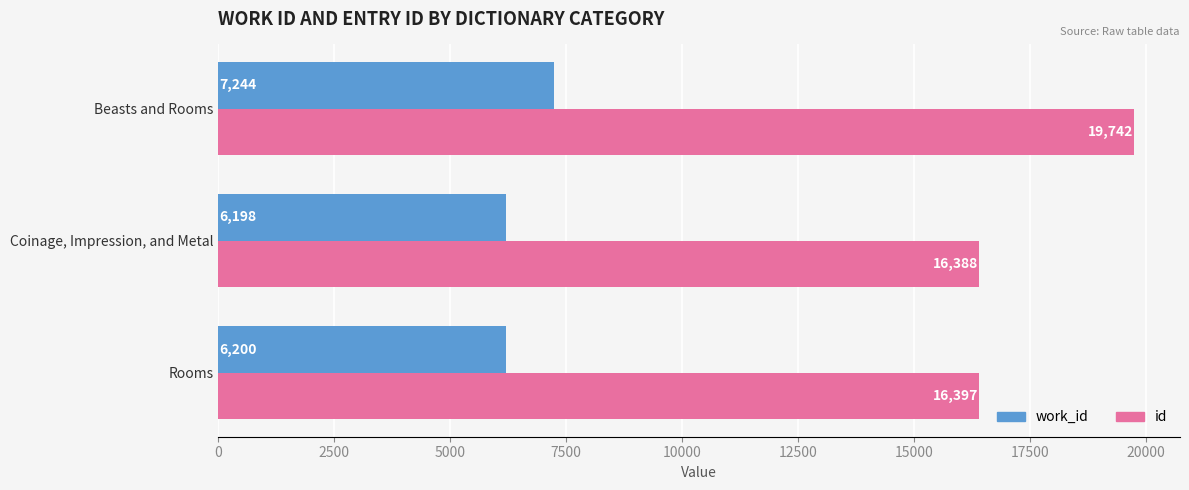

At how many categories does at least one series exceed 6355?

3